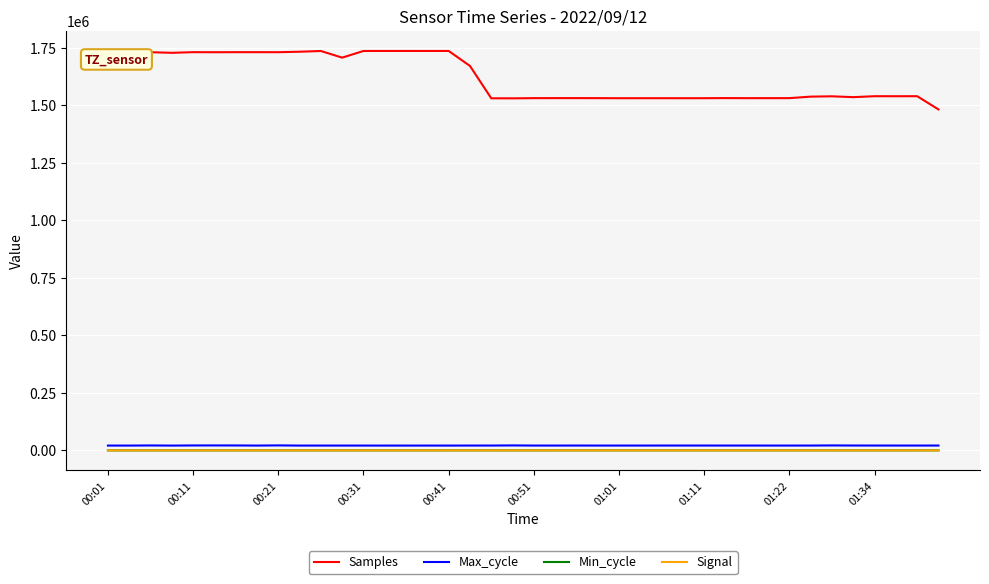

Which series has the largest total across all categories?

Samples